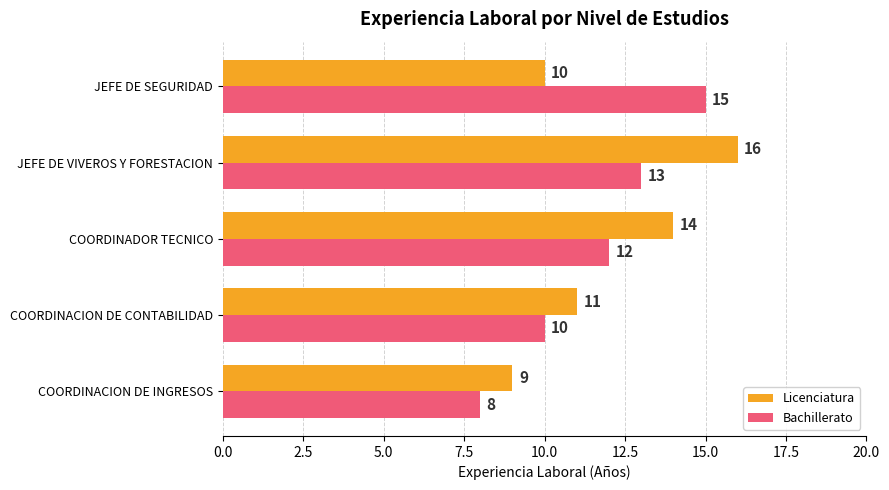

Which series has the largest total across all categories?

Licenciatura